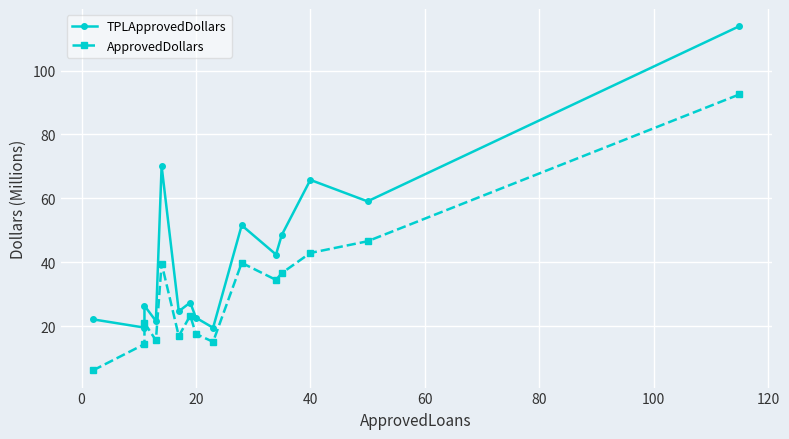

Does the chart display data point markers on the line(s)?

Yes